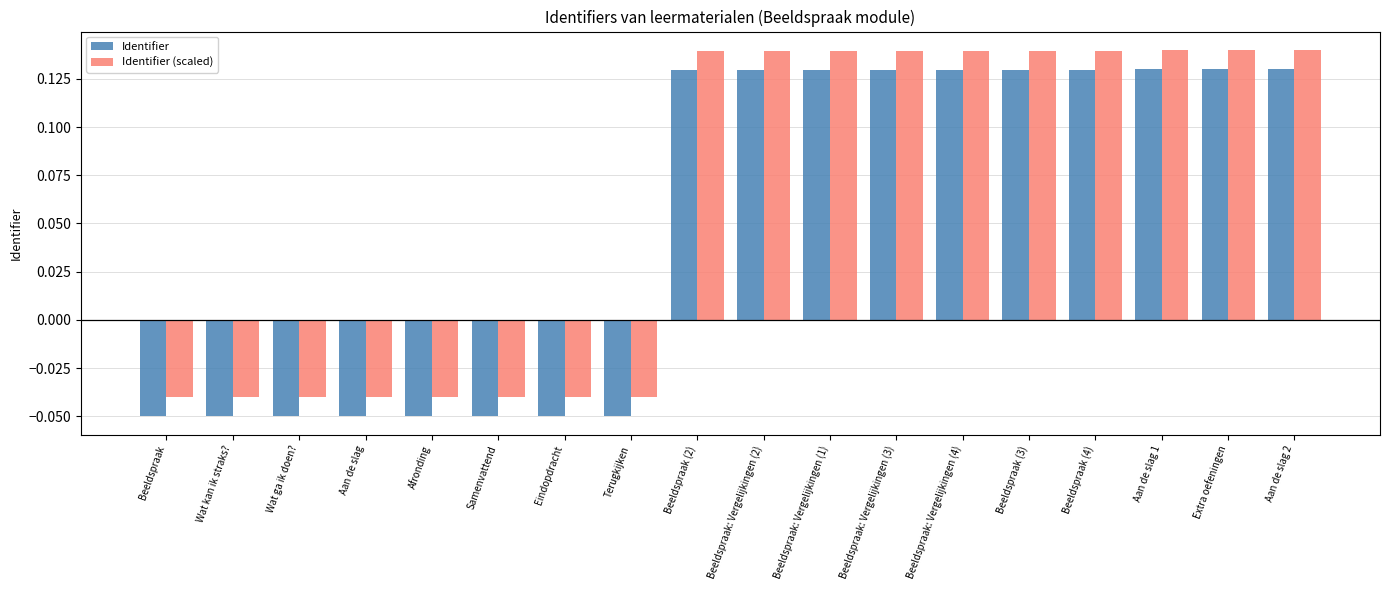

What are all the series names shown in the legend?

Identifier, Identifier (scaled)